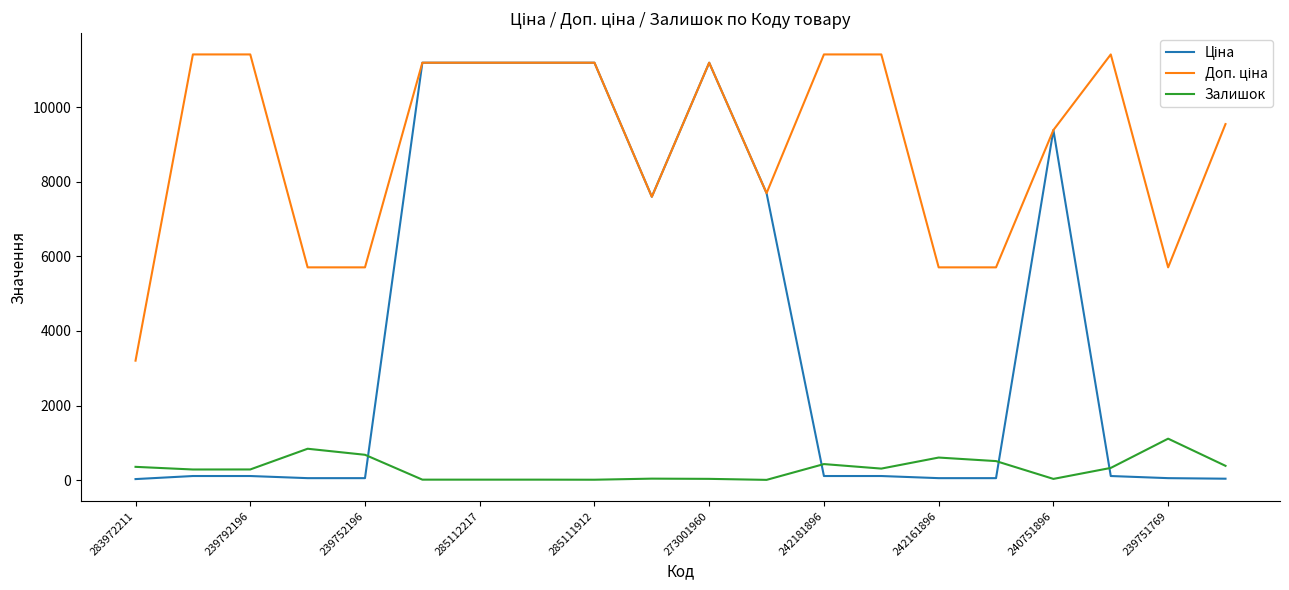

List the series in order of their overall mean, highest first.

Доп. ціна, Ціна, Залишок